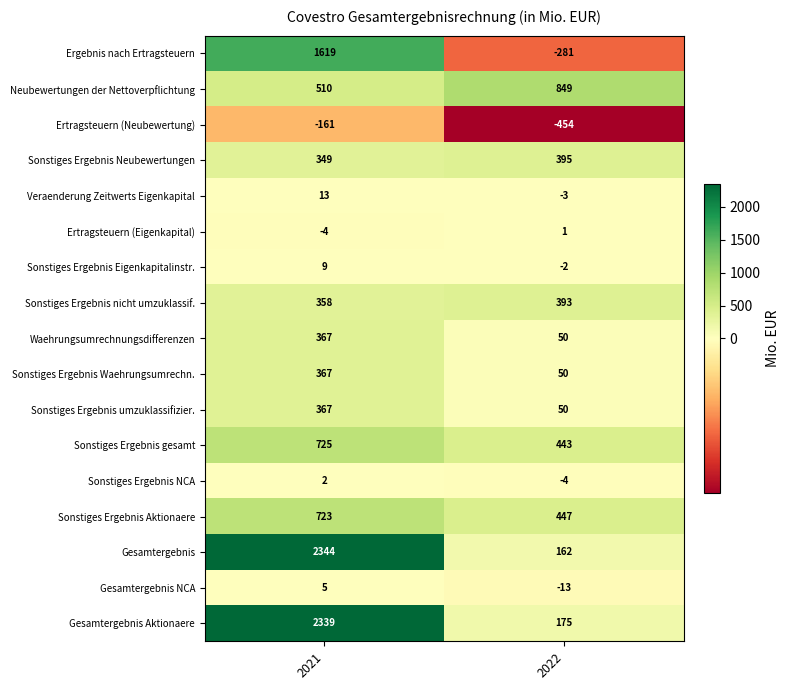

At which label is Ertragsteuern (Eigenkapital) closest to -1?

2022